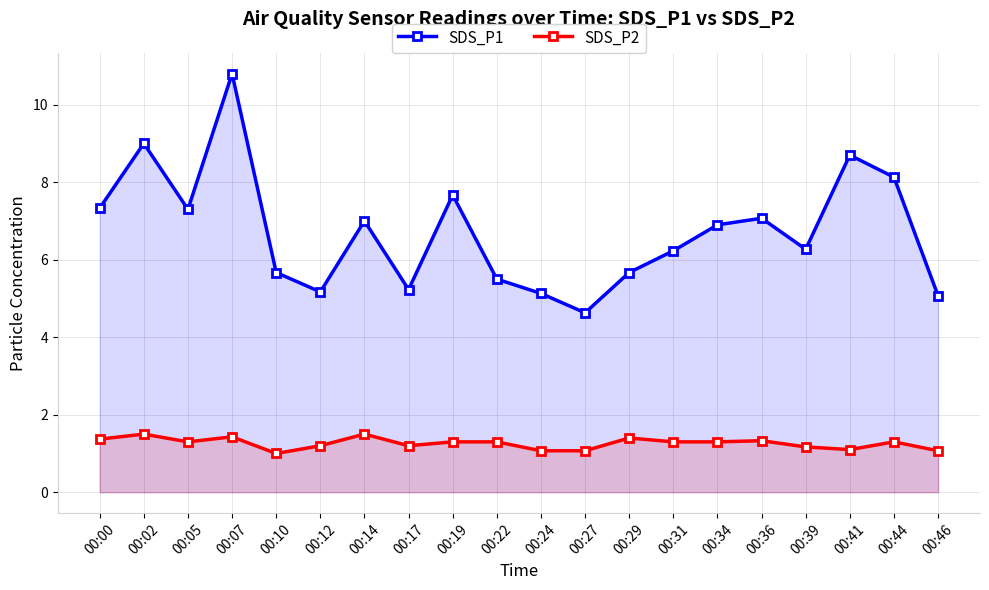

How many series are shown in this chart?

2